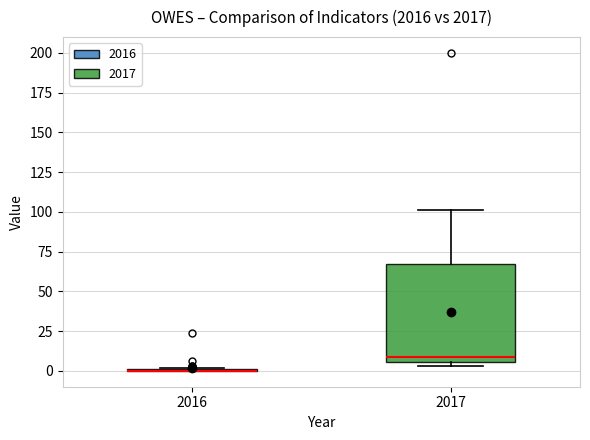

Reading left to right, transcribe this box plot: for each box, give where its median line is, the range the box spans, and where its two whiskers end, as read against the y-axis. The values are not printed on the chart, so give them approximately, as read against the axis.

2016: box collapsed to a line at 0, whiskers 0 to 0
2017: median 10, box 5 to 65, whiskers 5 (just below the box's lower edge) to 100